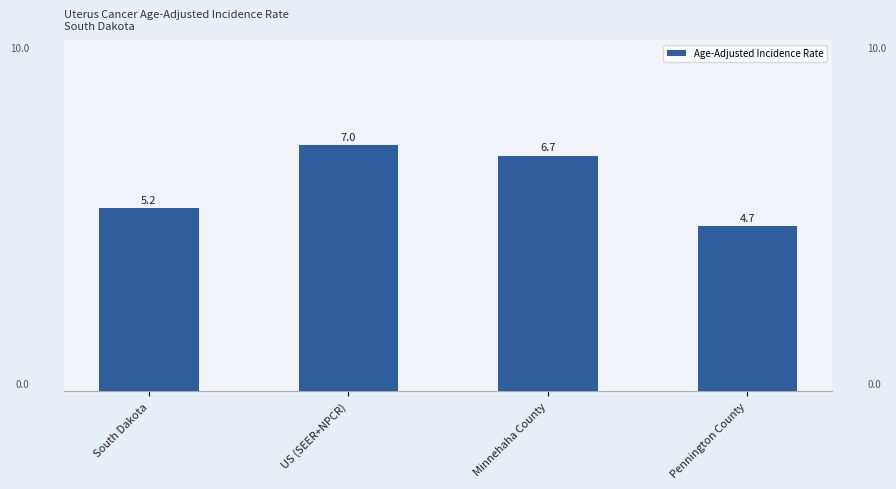

Rank the categories by value from highest to lowest.

US (SEER+NPCR), Minnehaha County, South Dakota, Pennington County